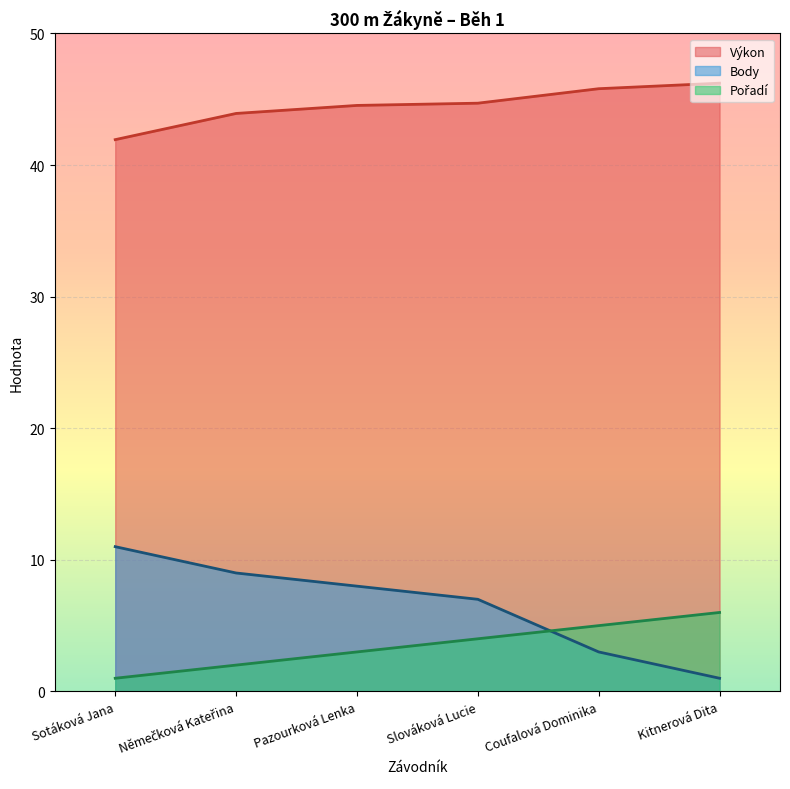

What is the greatest value displayed?

46.2